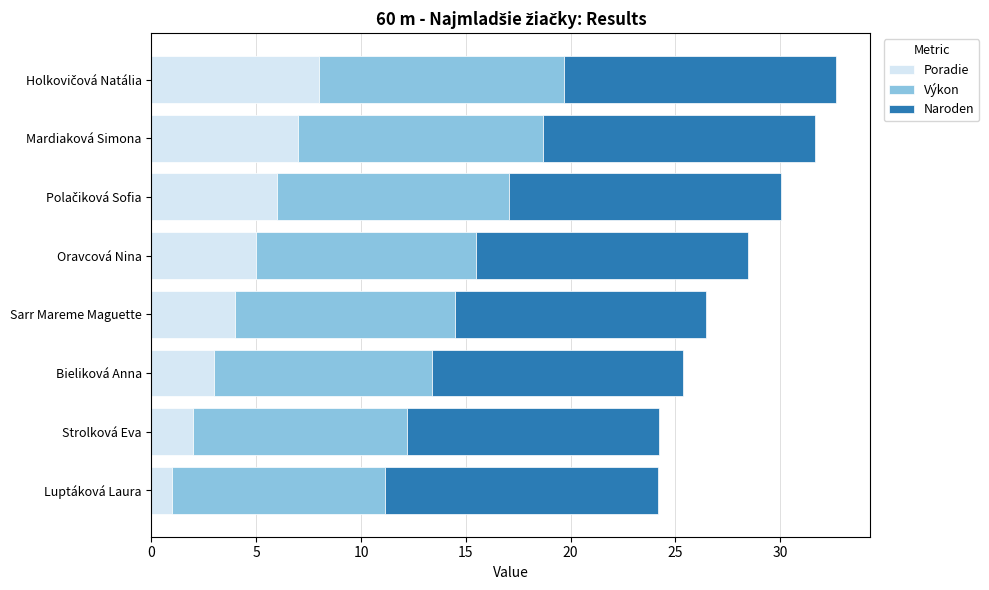

What is the difference between the Poradie values at Bieliková Anna and Sarr Mareme Maguette?

1.0